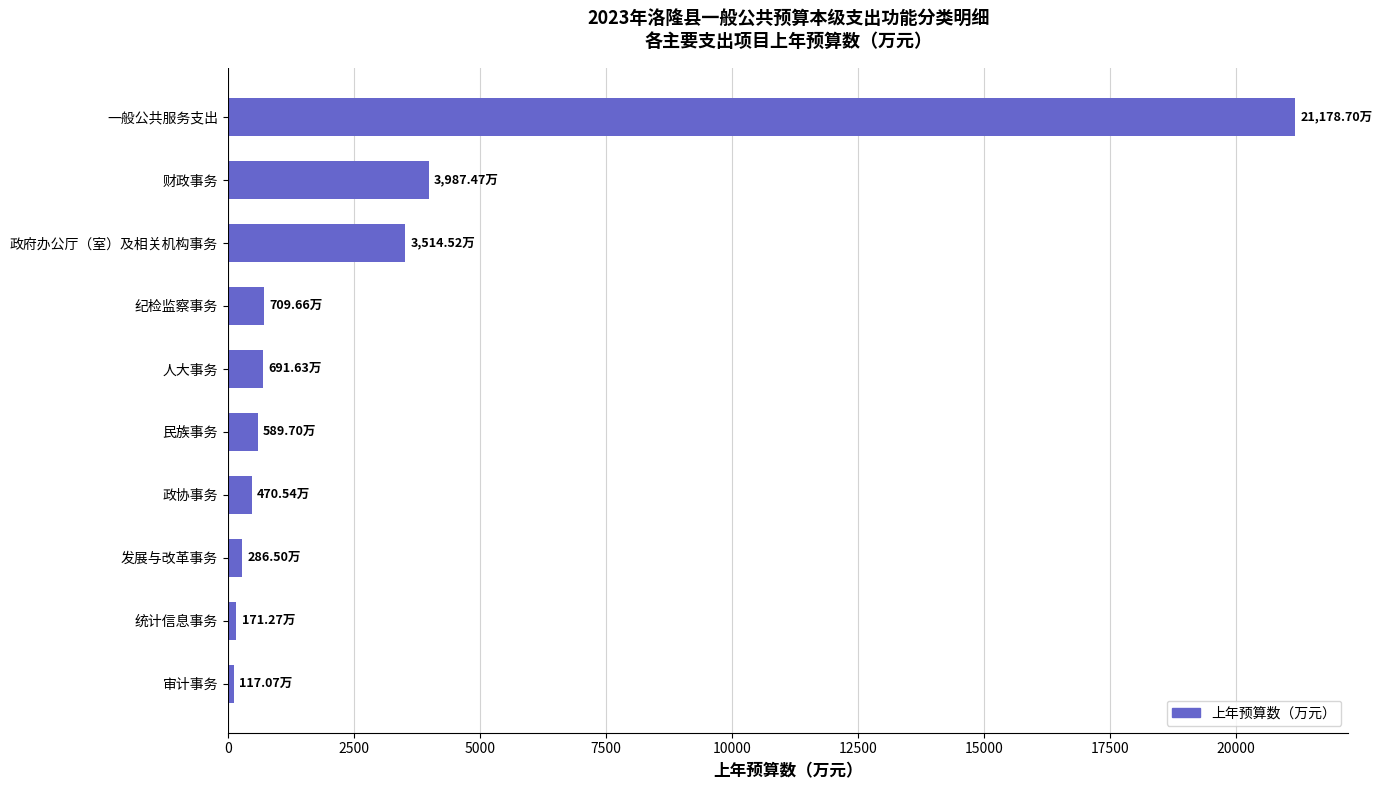

Which has a higher value, 一般公共服务支出 or 人大事务?

一般公共服务支出